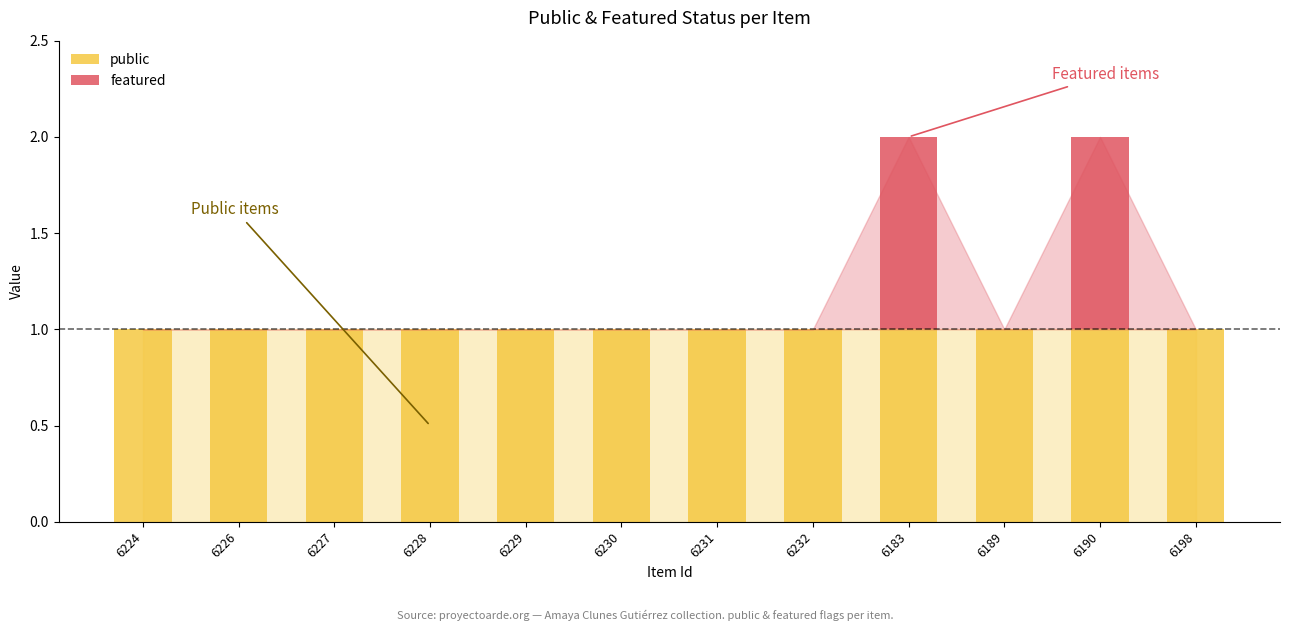

The value of public at 6190 is 1. True or false?

True